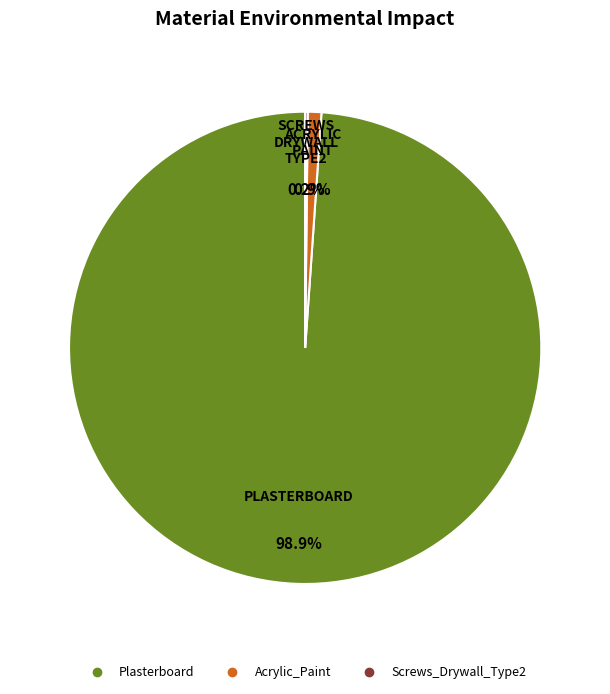

What is the largest slice in the pie chart?

Plasterboard